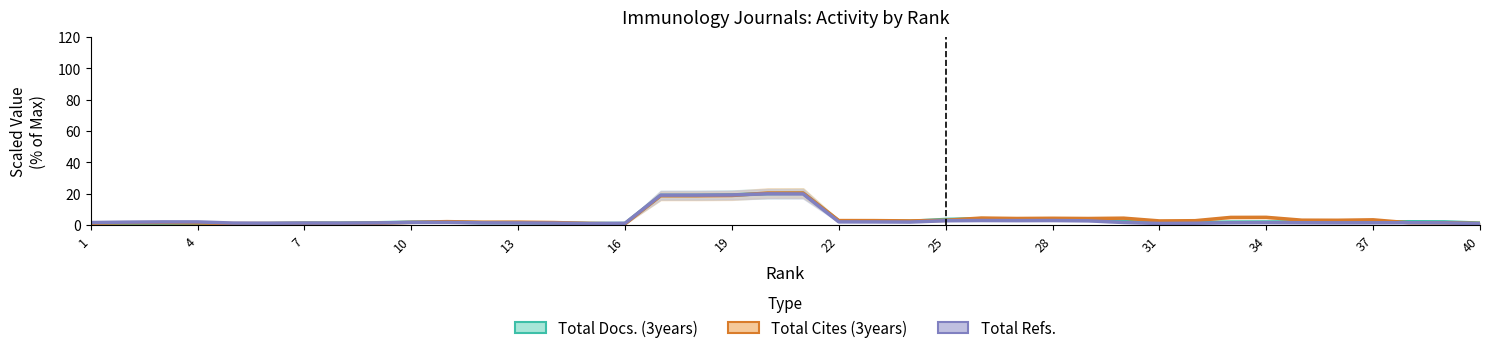

What is the minimum value shown in the chart?

0.5